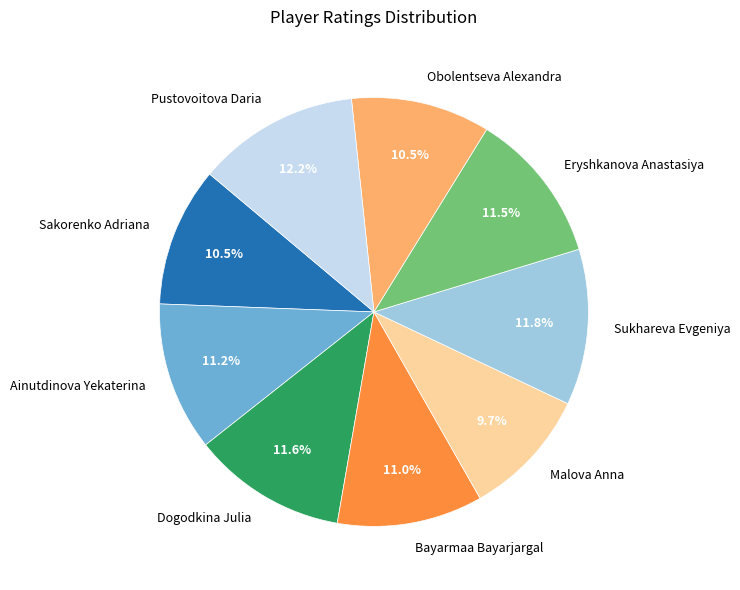

The Dogodkina Julia slice represents 24% of the pie. True or false?

False